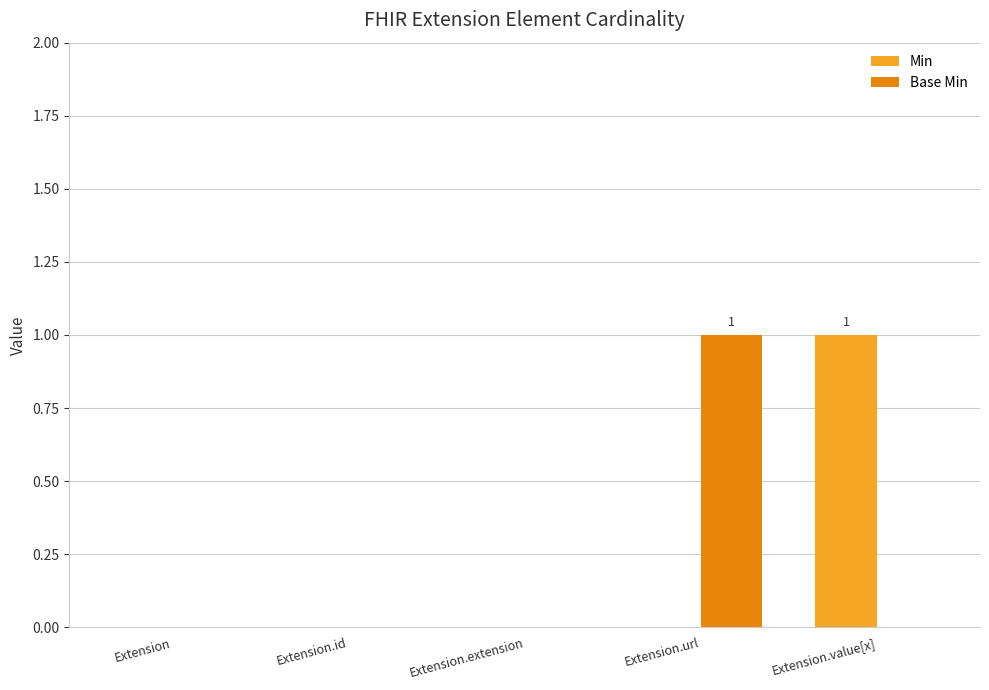

At which label does Min reach its peak?

Extension.value[x]